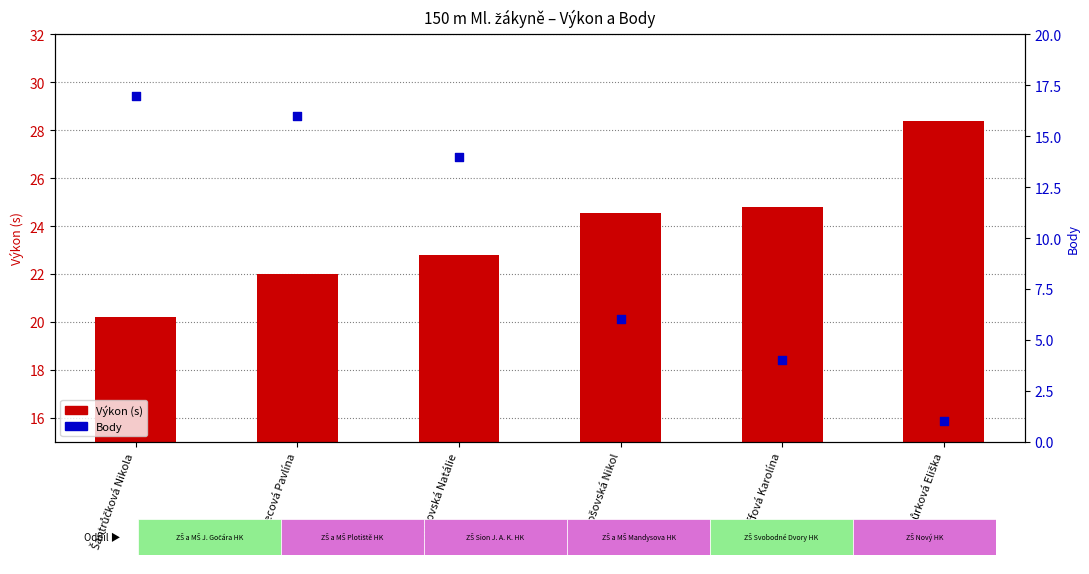

At how many categories does at least one series exceed 16?

6